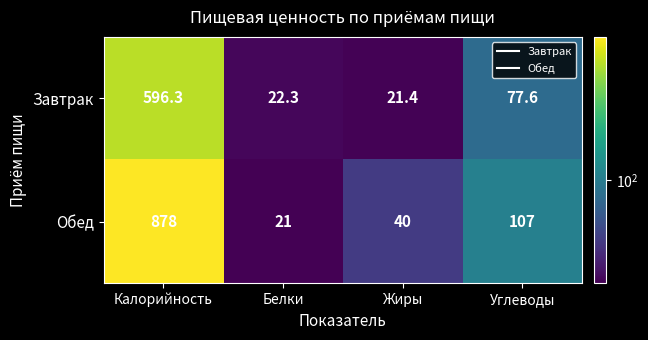

The value of Обед at Белки is 21.0. True or false?

True